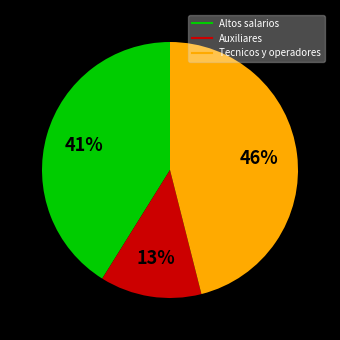

Does any single category account for the majority?

No